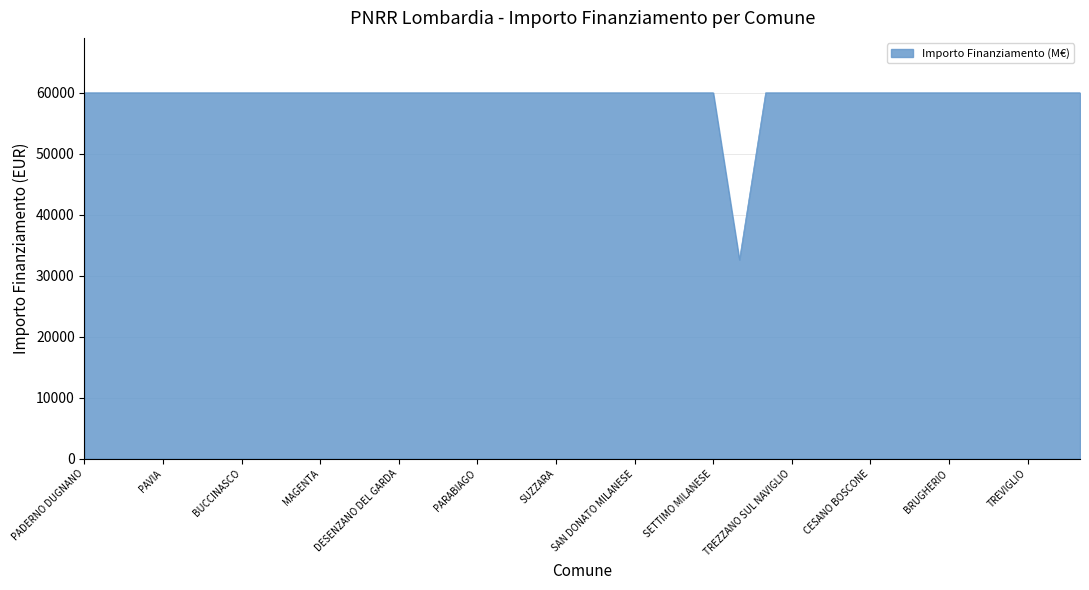

What is the smallest value displayed?

32589